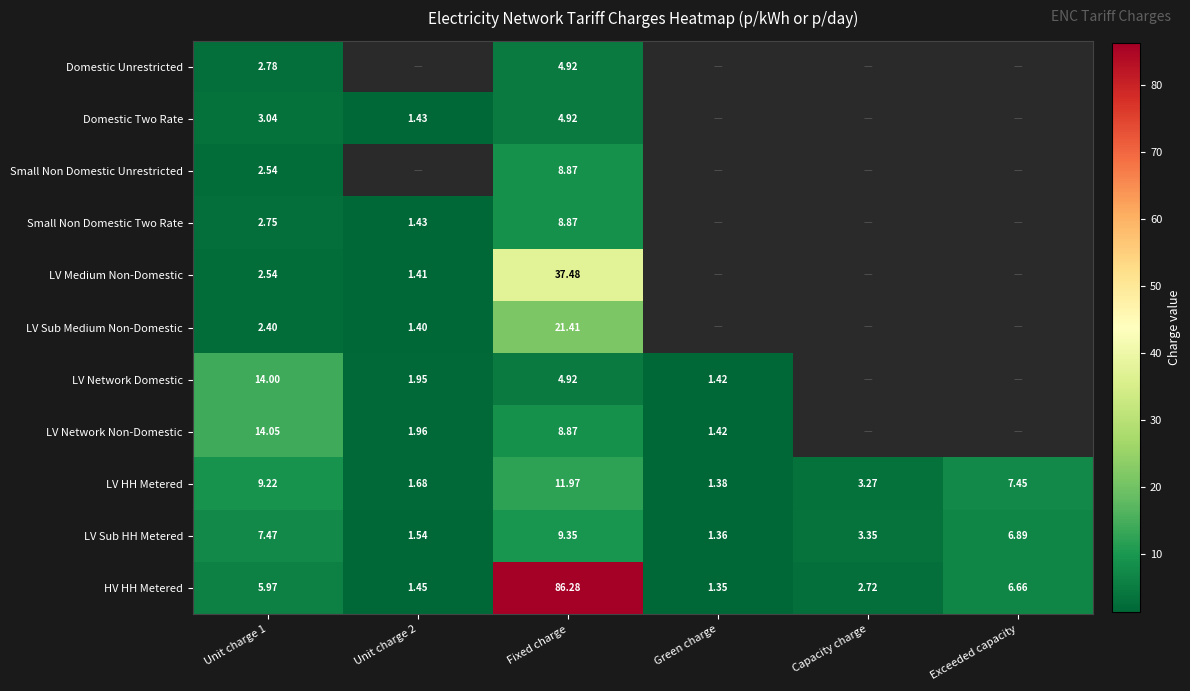

Where is LV HH Metered nearest to the value 6?

Exceeded capacity